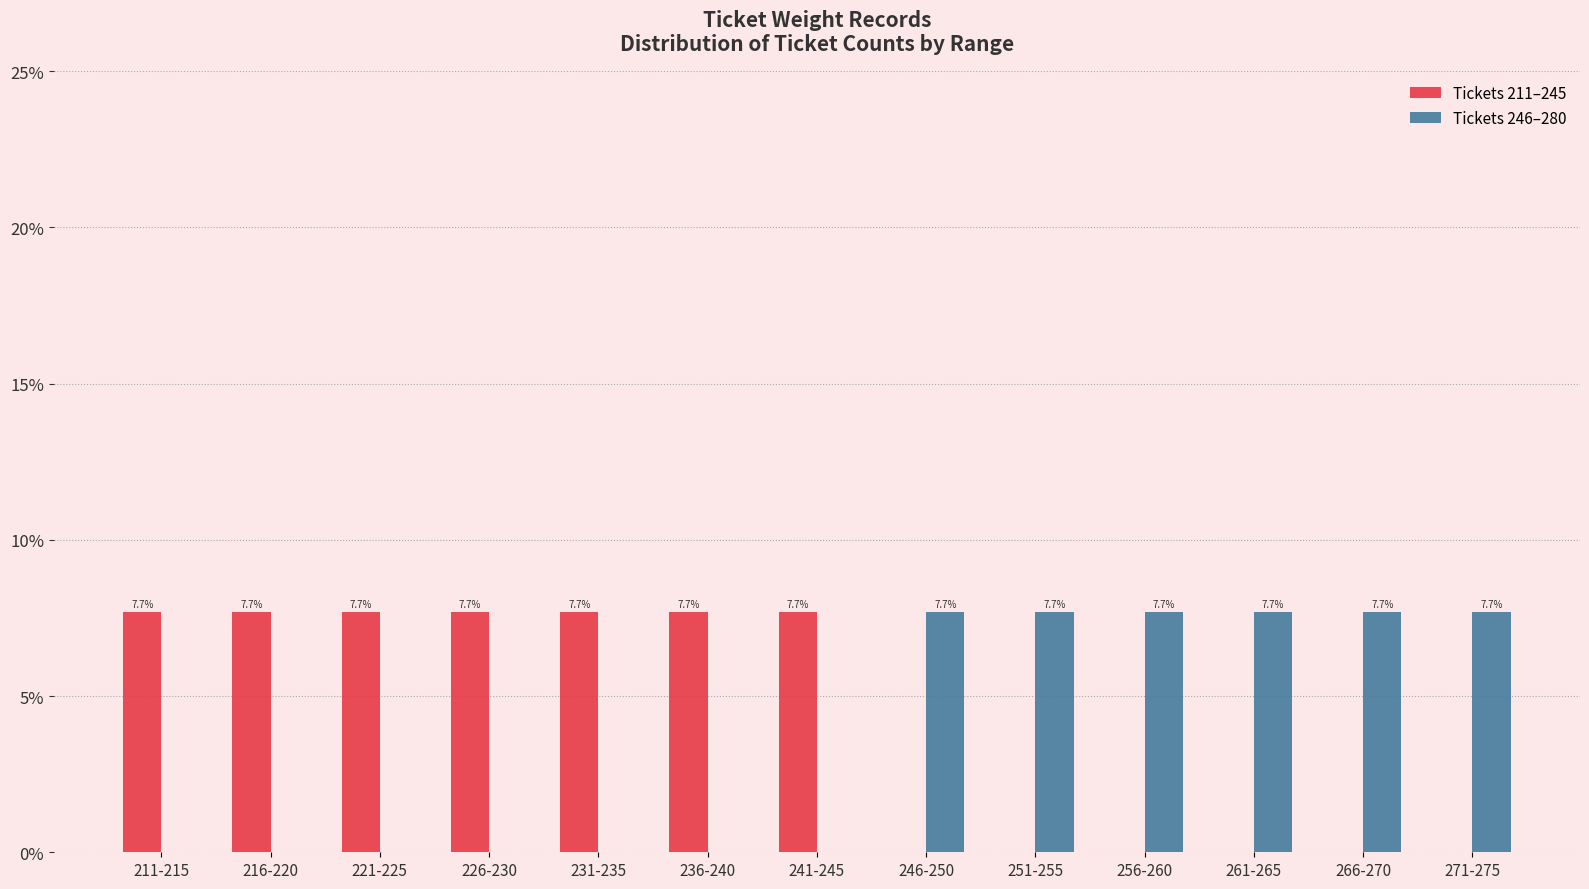

Are the bars grouped side by side (vs. stacked)?

Yes